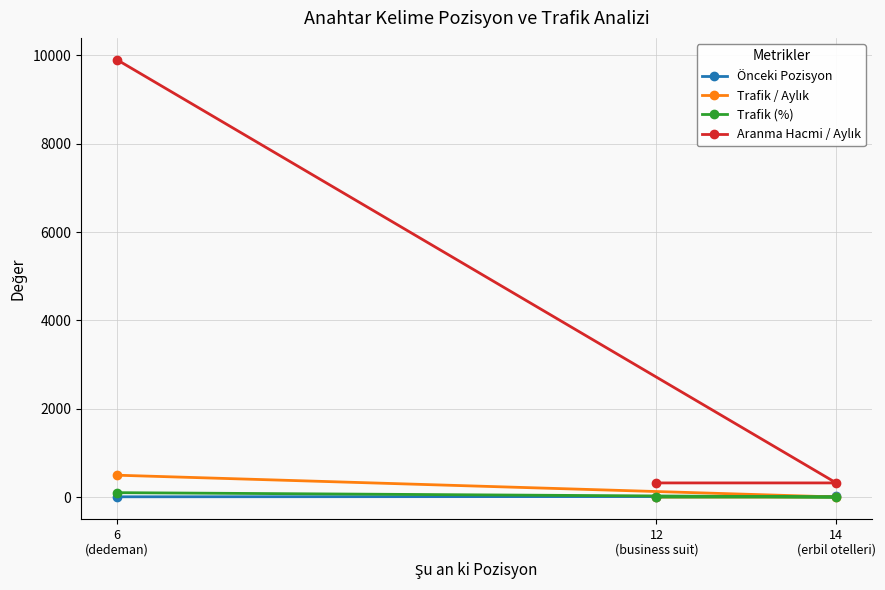

How many data points in Önceki Pozisyon are less than 12?

1